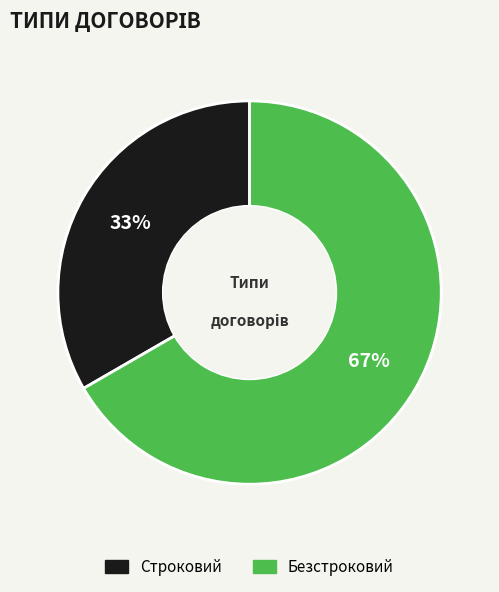

Between Безстроковий and Строковий, which is larger?

Безстроковий